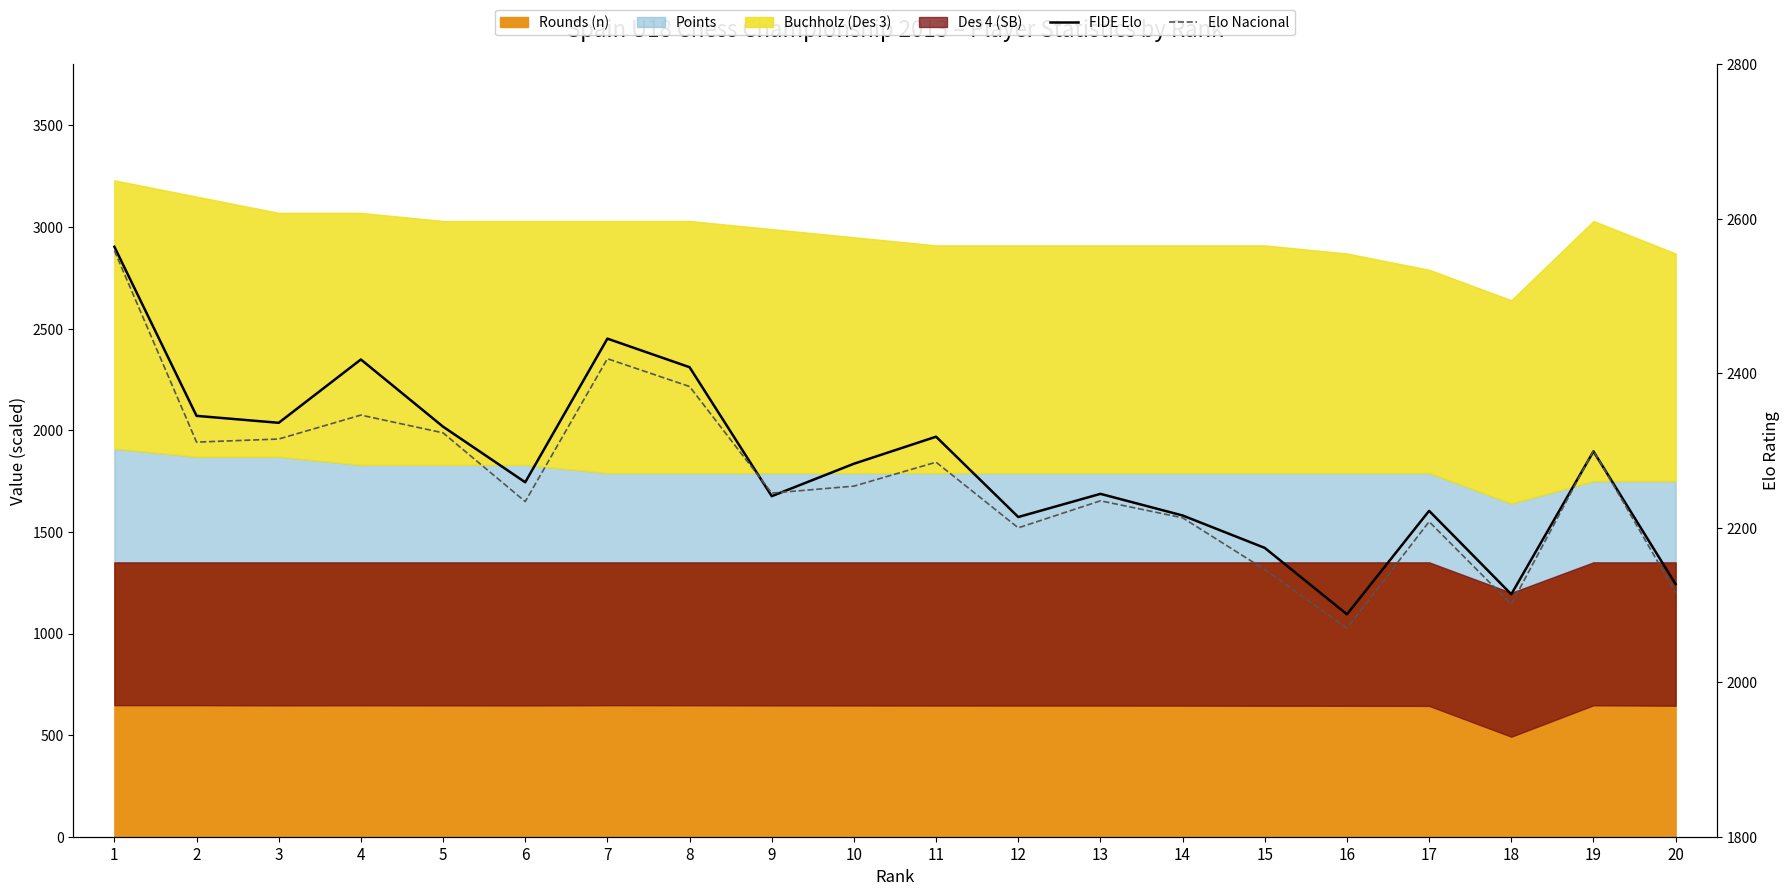

At which label does Elo Nacional first exceed 2254?

1